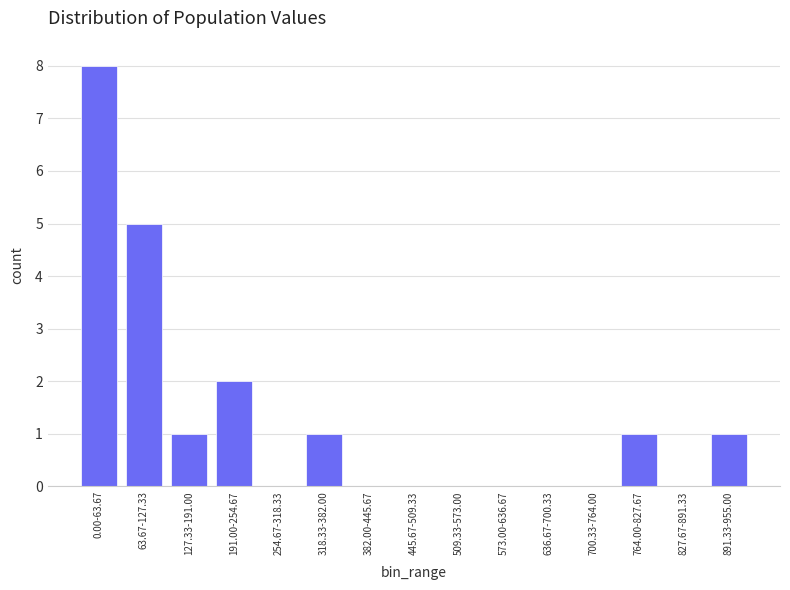

Reading left to right, extract all data points from this chart.

0.00-63.67=8	63.67-127.33=5	127.33-191.00=1	191.00-254.67=2	254.67-318.33=0	318.33-382.00=1	382.00-445.67=0	445.67-509.33=0	509.33-573.00=0	573.00-636.67=0	636.67-700.33=0	700.33-764.00=0	764.00-827.67=1	827.67-891.33=0	891.33-955.00=1